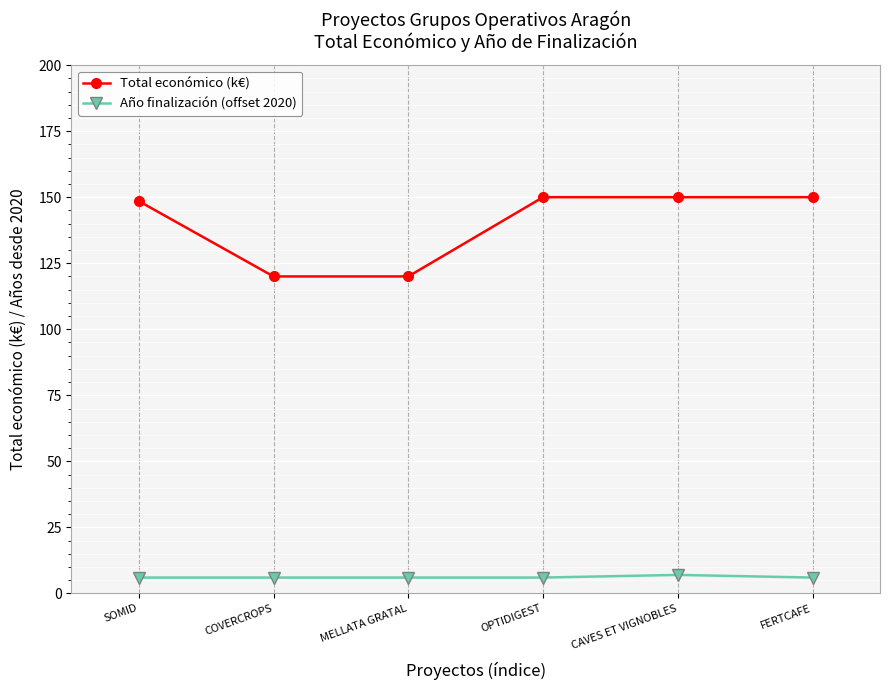

Read the Total económico (k€) value at MELLATA GRATAL.

120.0